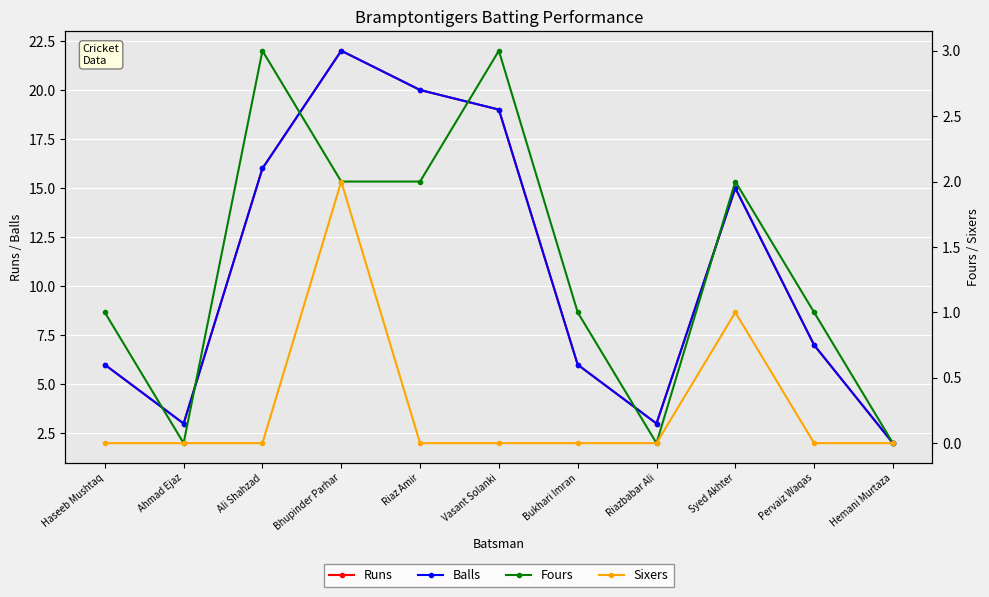

Is the value of Balls at Pervaiz Waqas greater than the value of Fours at Ahmad Ejaz?

Yes